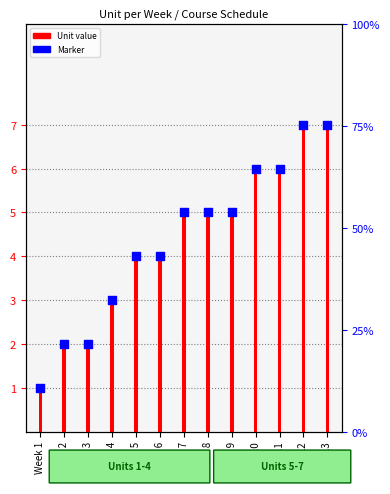

Which series has the widest spread of Y values?

Unit